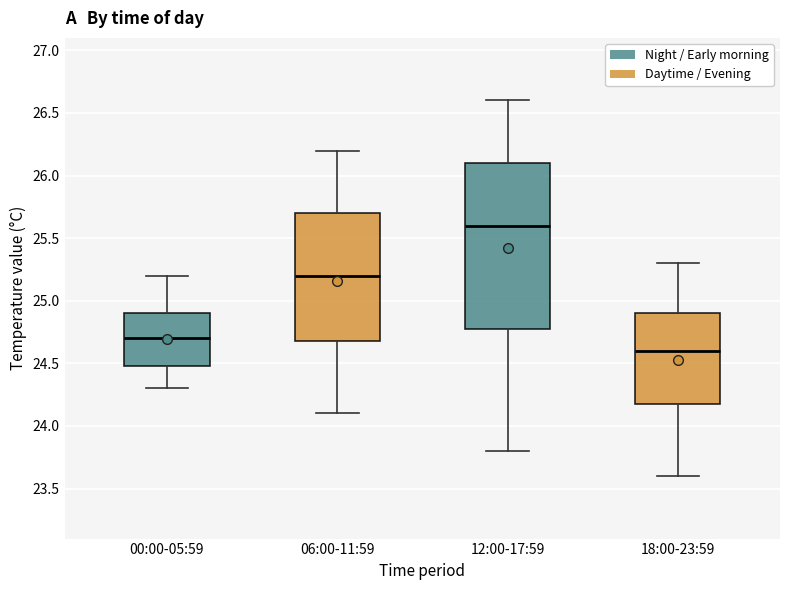

Where does the upper whisker of the box for 12:00-17:59 end on the y-axis? The values are not printed on the chart, so give them approximately, as read against the axis.

26.6